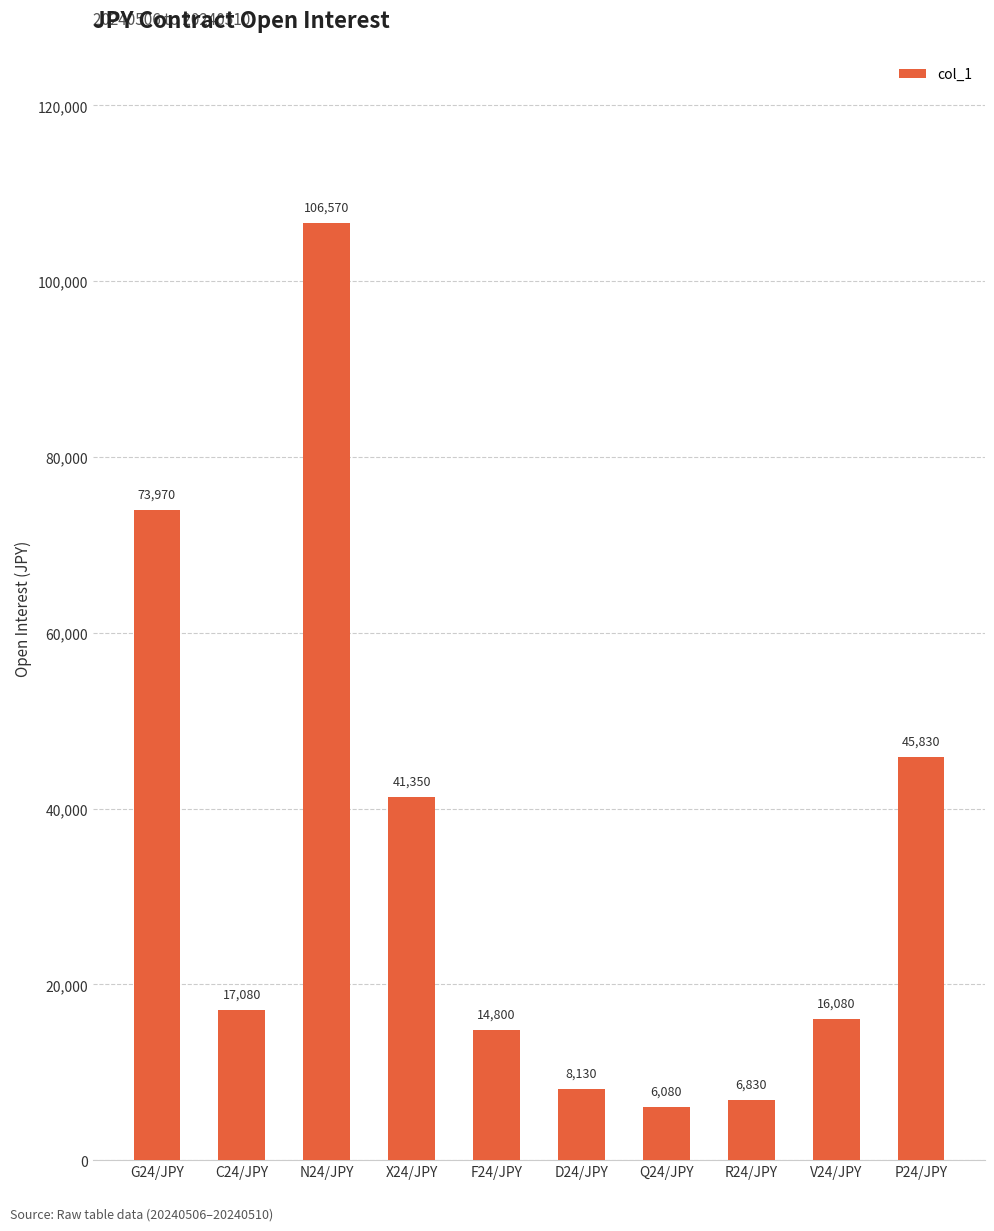

Where does the data first go above 17080?

G24/JPY